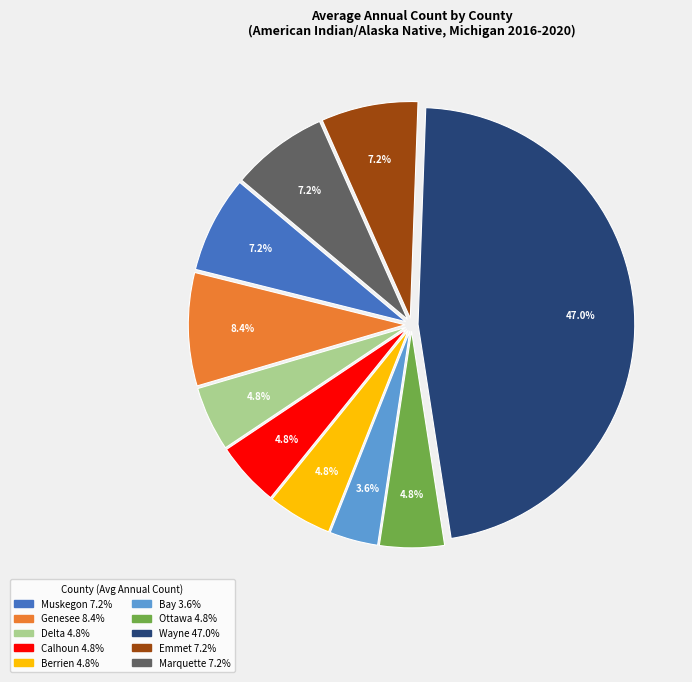

How many segments does this pie chart have?

10